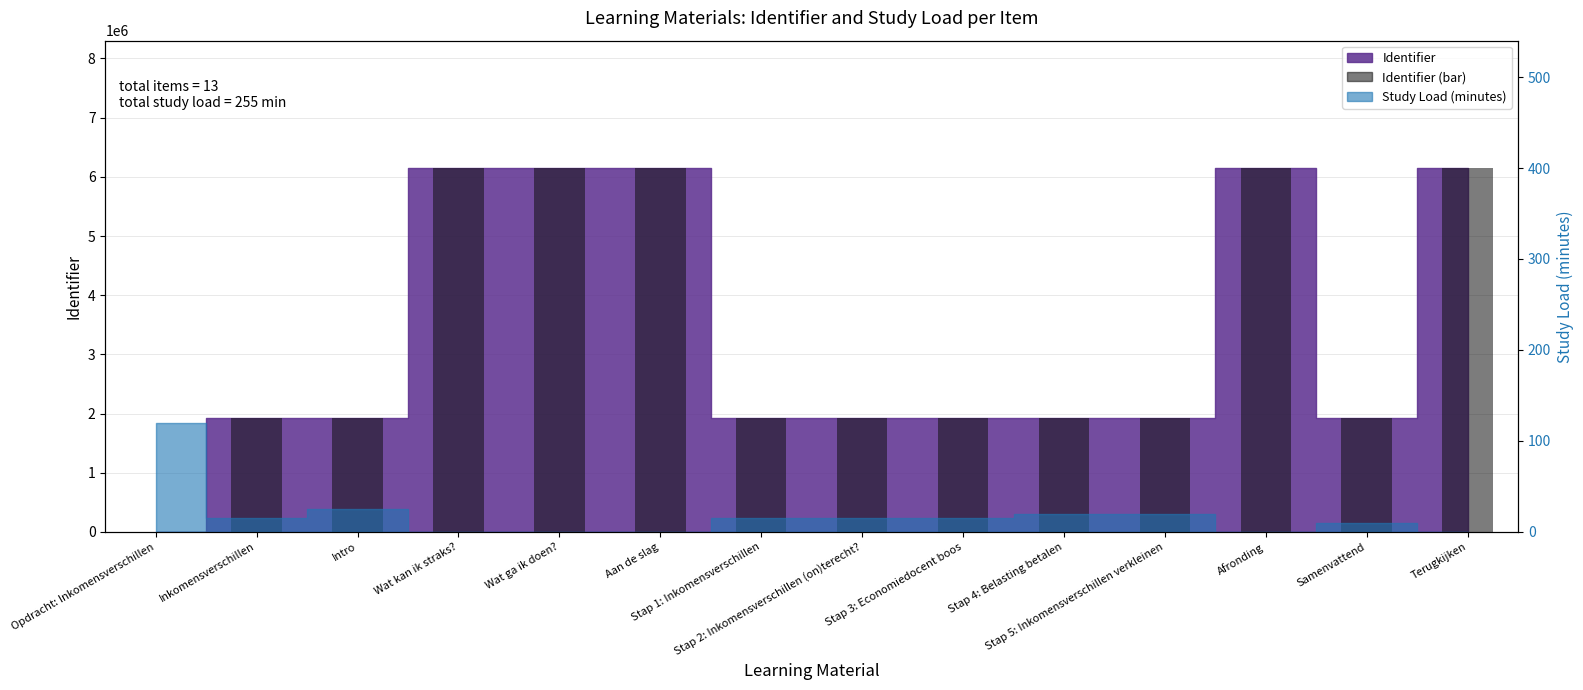

What is the label of the 1st bar from the left?

Opdracht: Inkomensverschillen